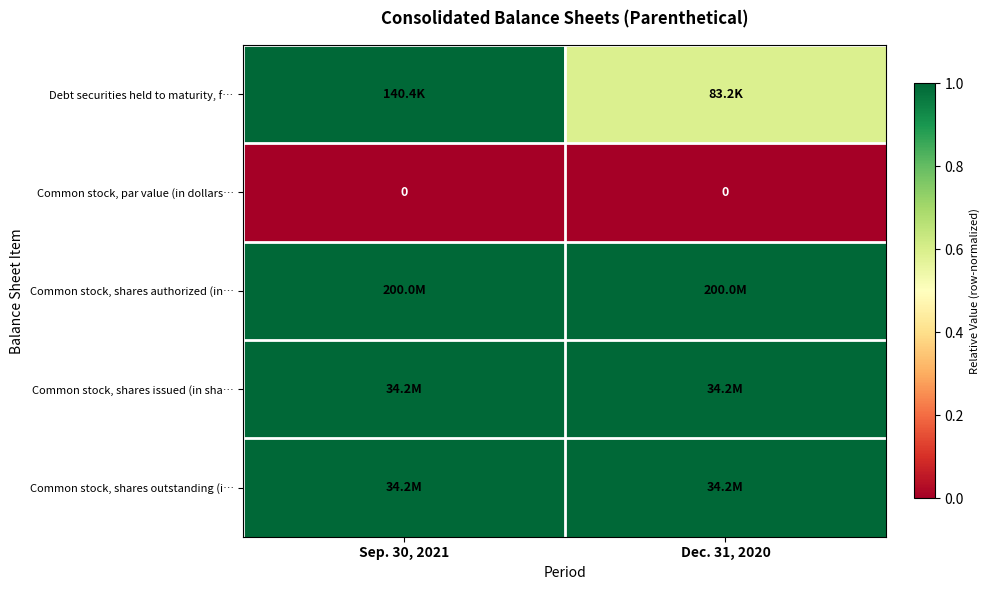

The Common stock, shares authorized (in… series shows 1.0 at Sep. 30, 2021. True or false?

True